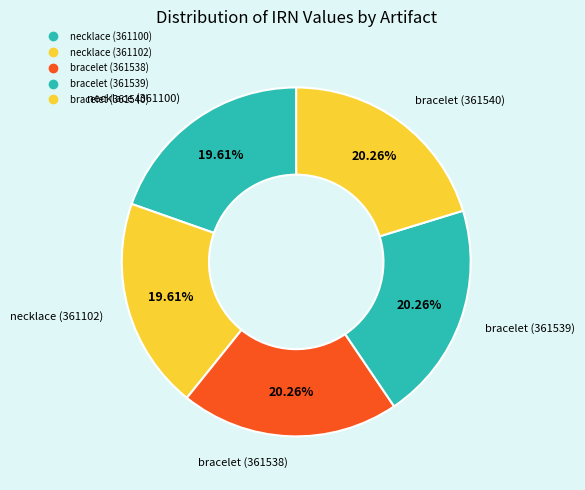

Count the number of slices in the pie.

5